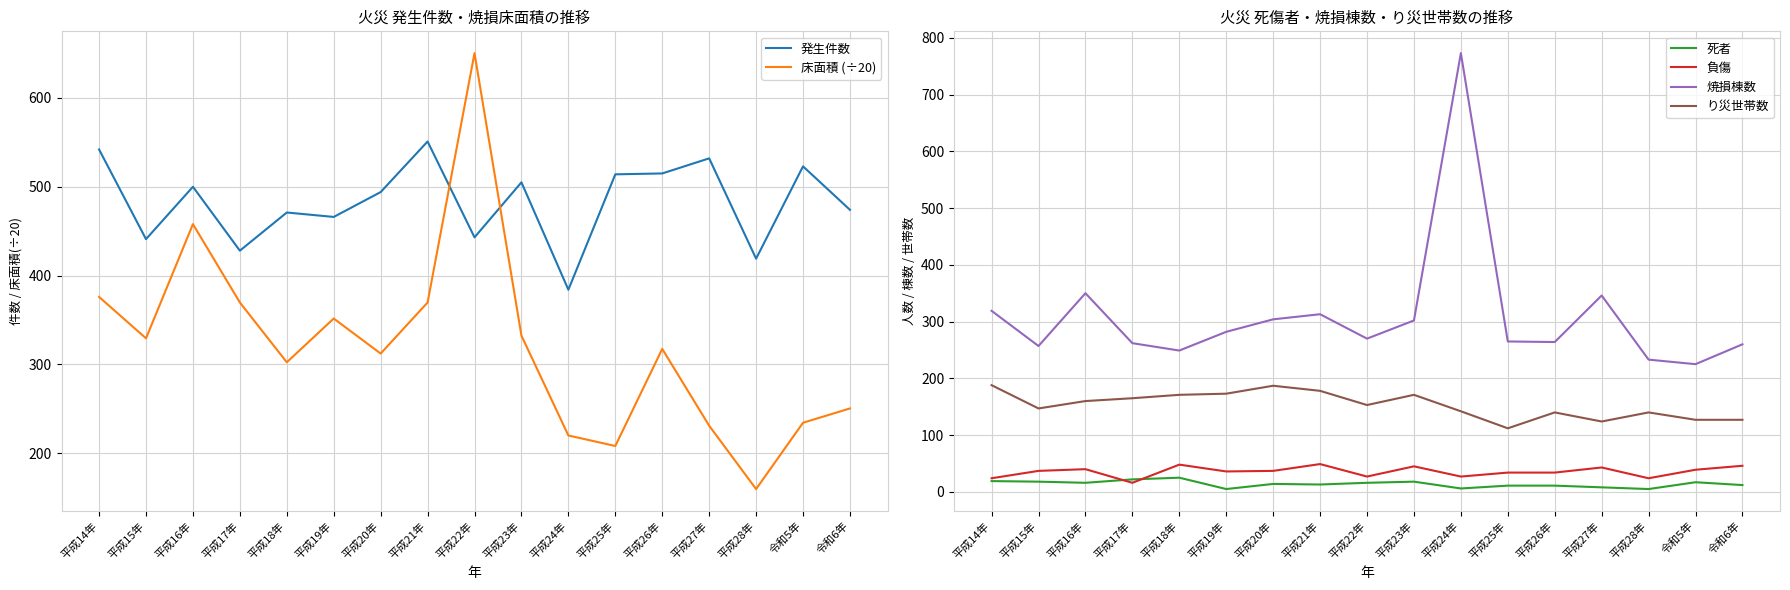

What is the minimum value shown in the chart?

5.0